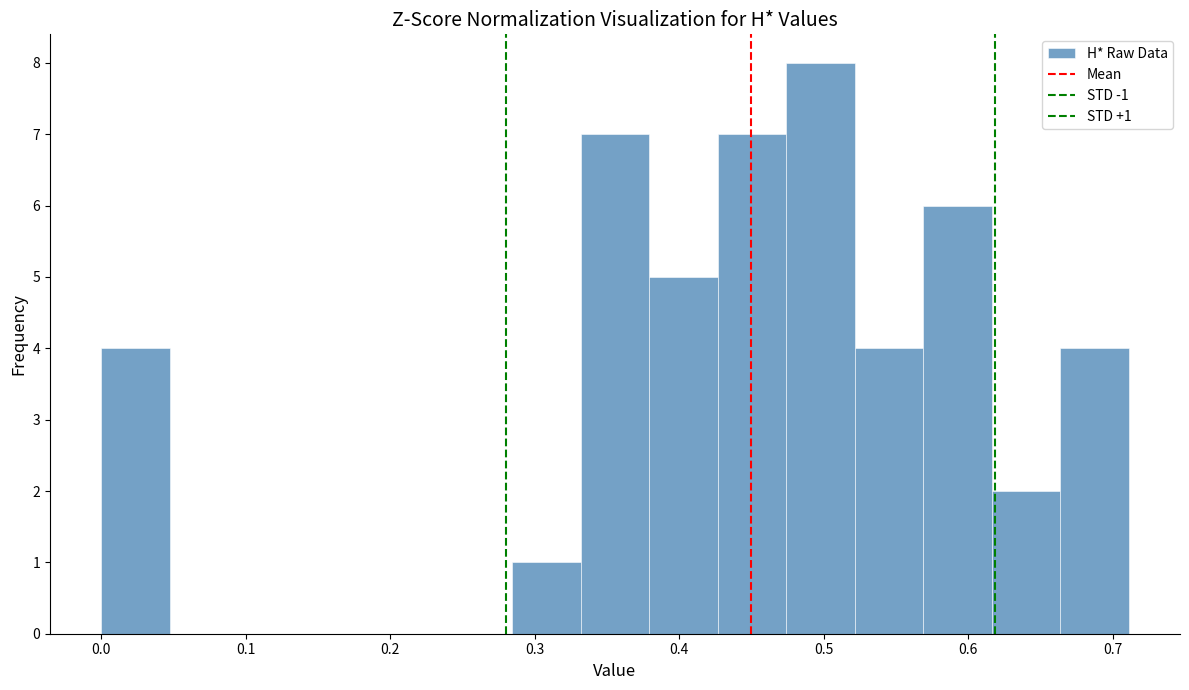

Over which range of the x-axis is the bar tallest?

0.47 to 0.52